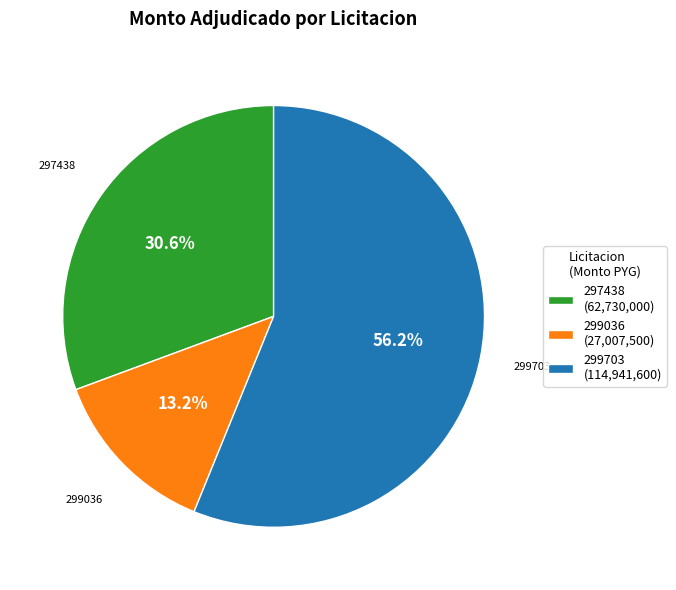

Rank the categories by value from highest to lowest.

299703 (114,941,600), 297438 (62,730,000), 299036 (27,007,500)